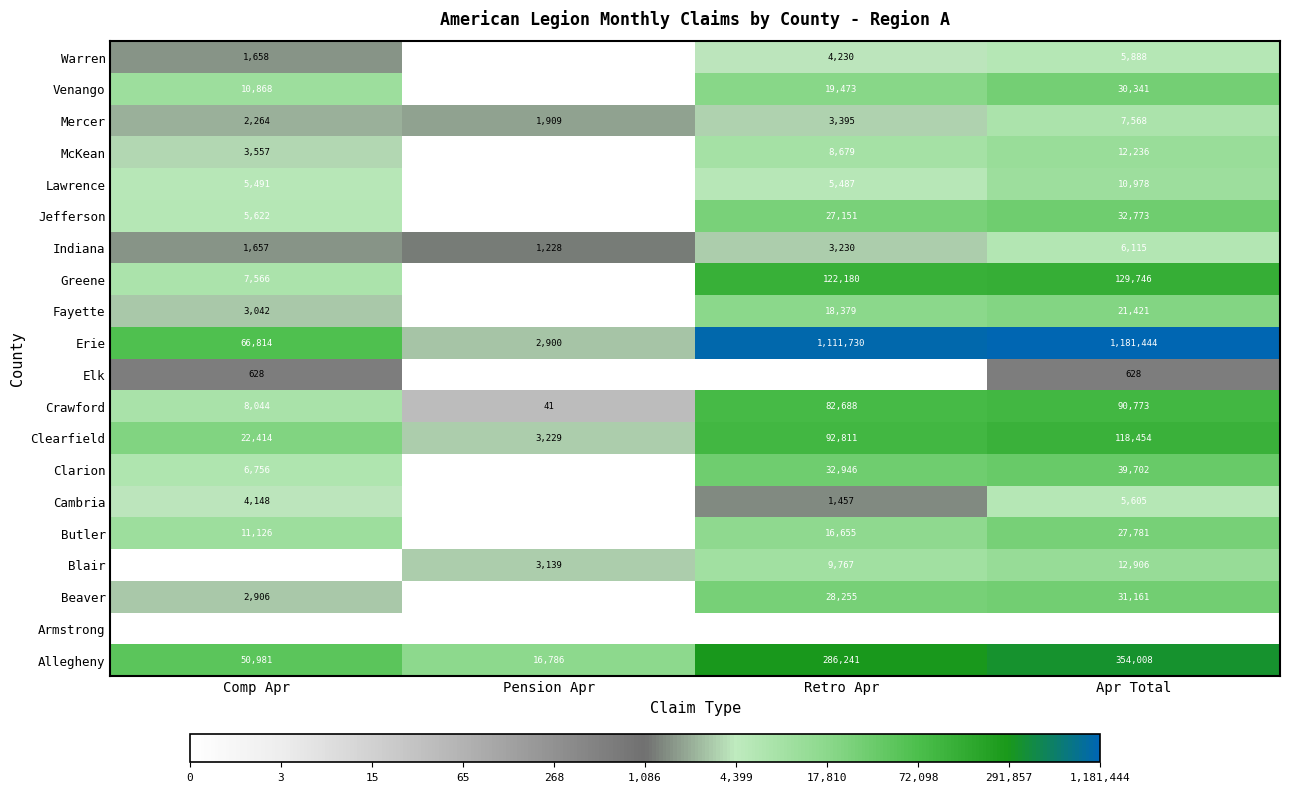

At which label does Clearfield reach its minimum?

Pension Apr